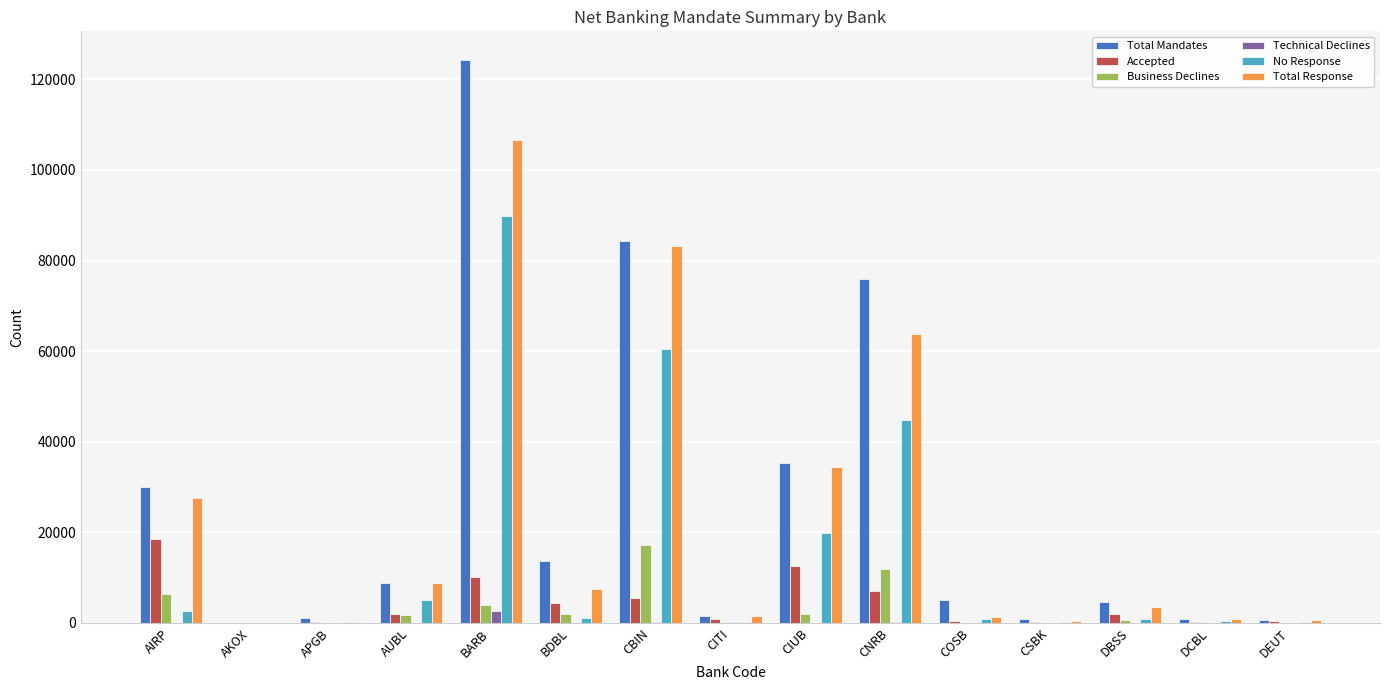

What is the maximum value for No Response?

89861